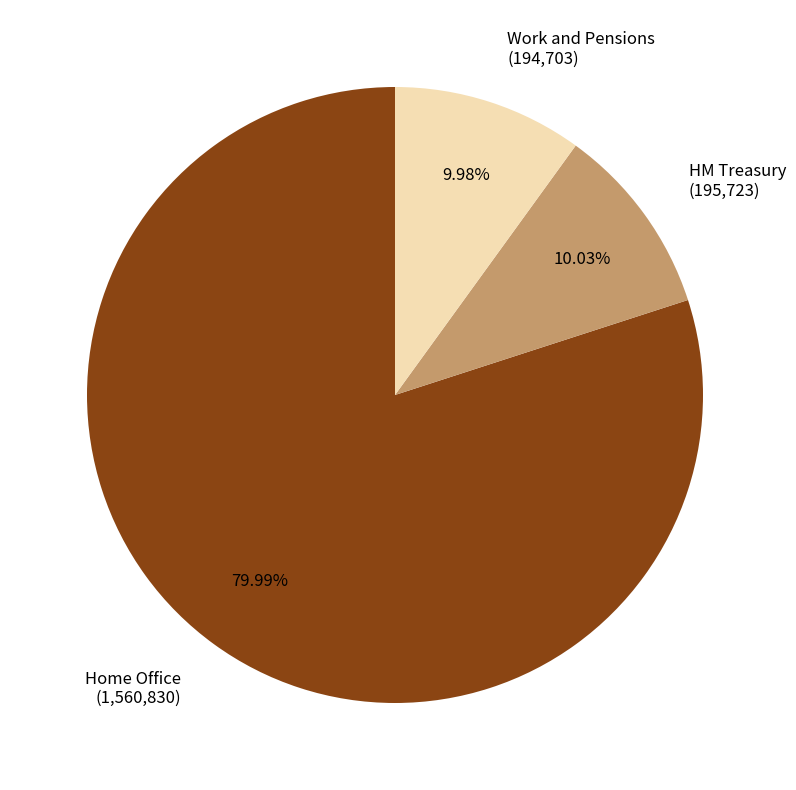

Which has a higher value, Home Office or Work and Pensions?

Home Office